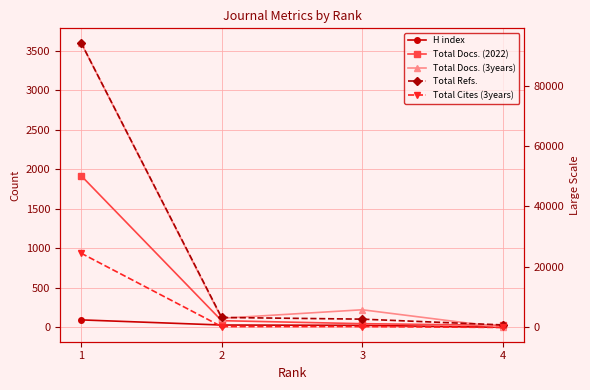

Is it true that Total Cites (3years) equals 386 at 2?

False